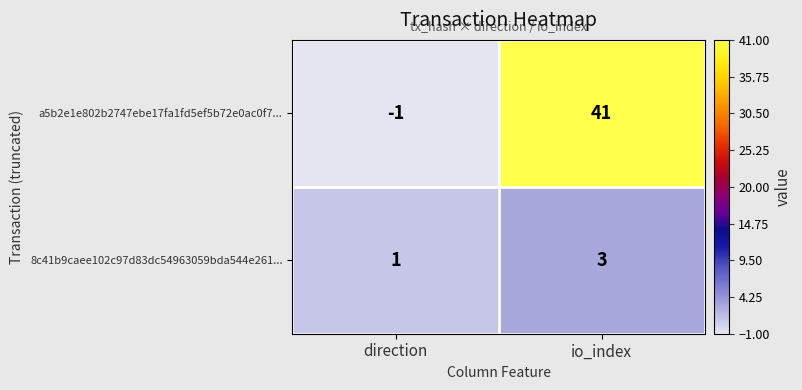

What is the difference between the highest and lowest values at direction?

2